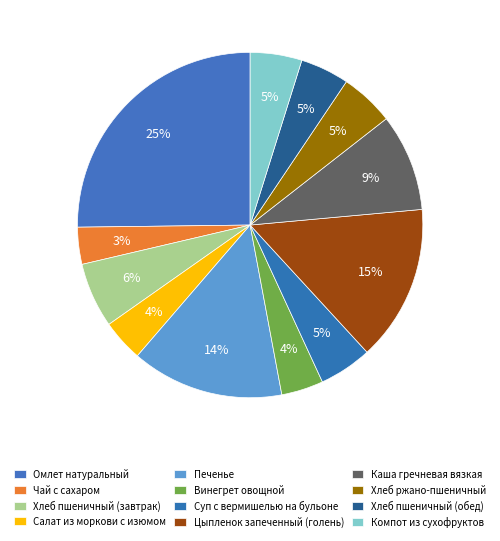

Is Хлеб ржано-пшеничный the majority of the pie?

No